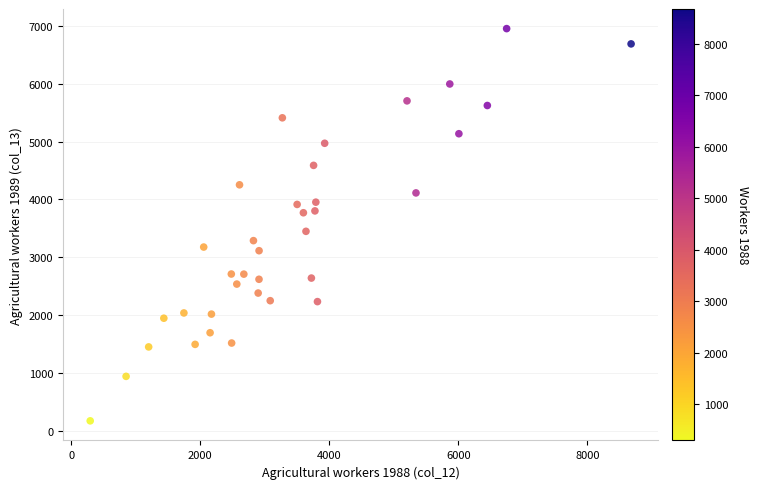

What is the range of X values (max minus min)?

8383